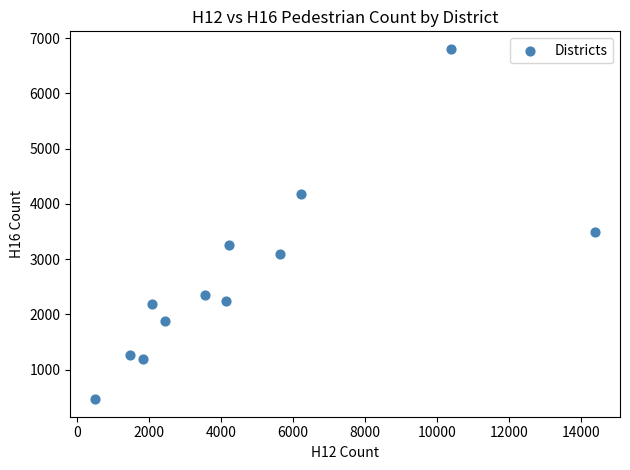

What is the average X value?

4743